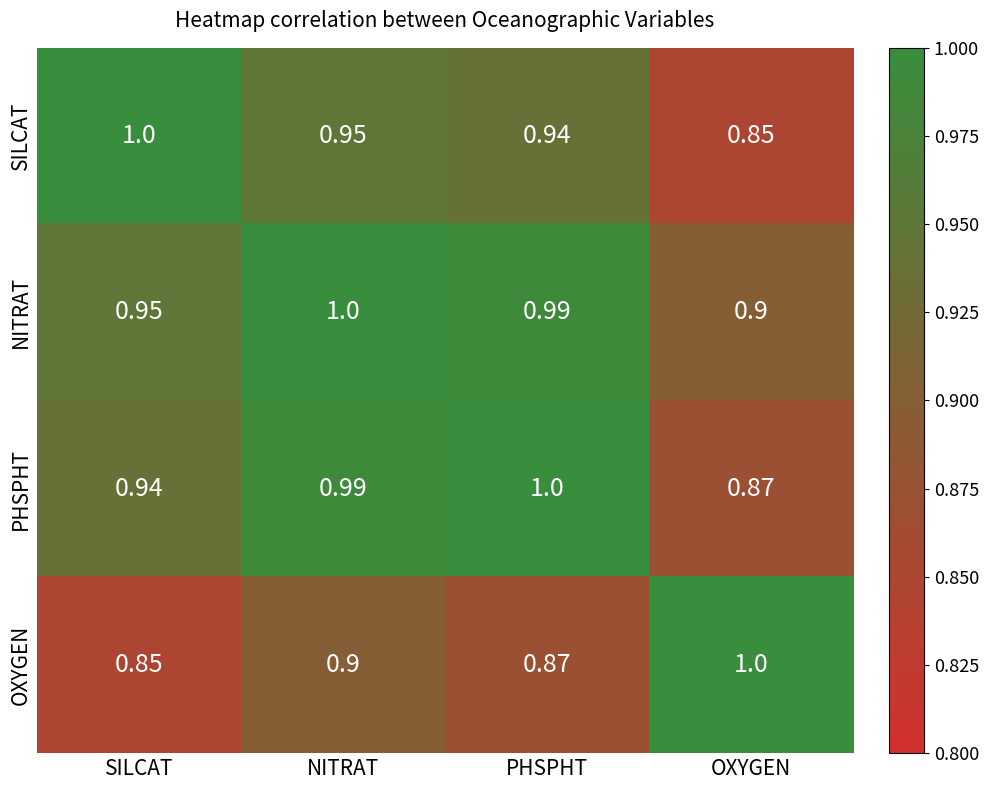

At which label does NITRAT reach its peak?

NITRAT